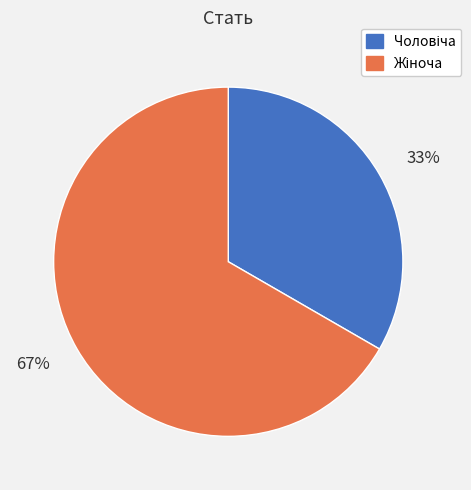

To the nearest percent, what is the average slice percentage?

50%